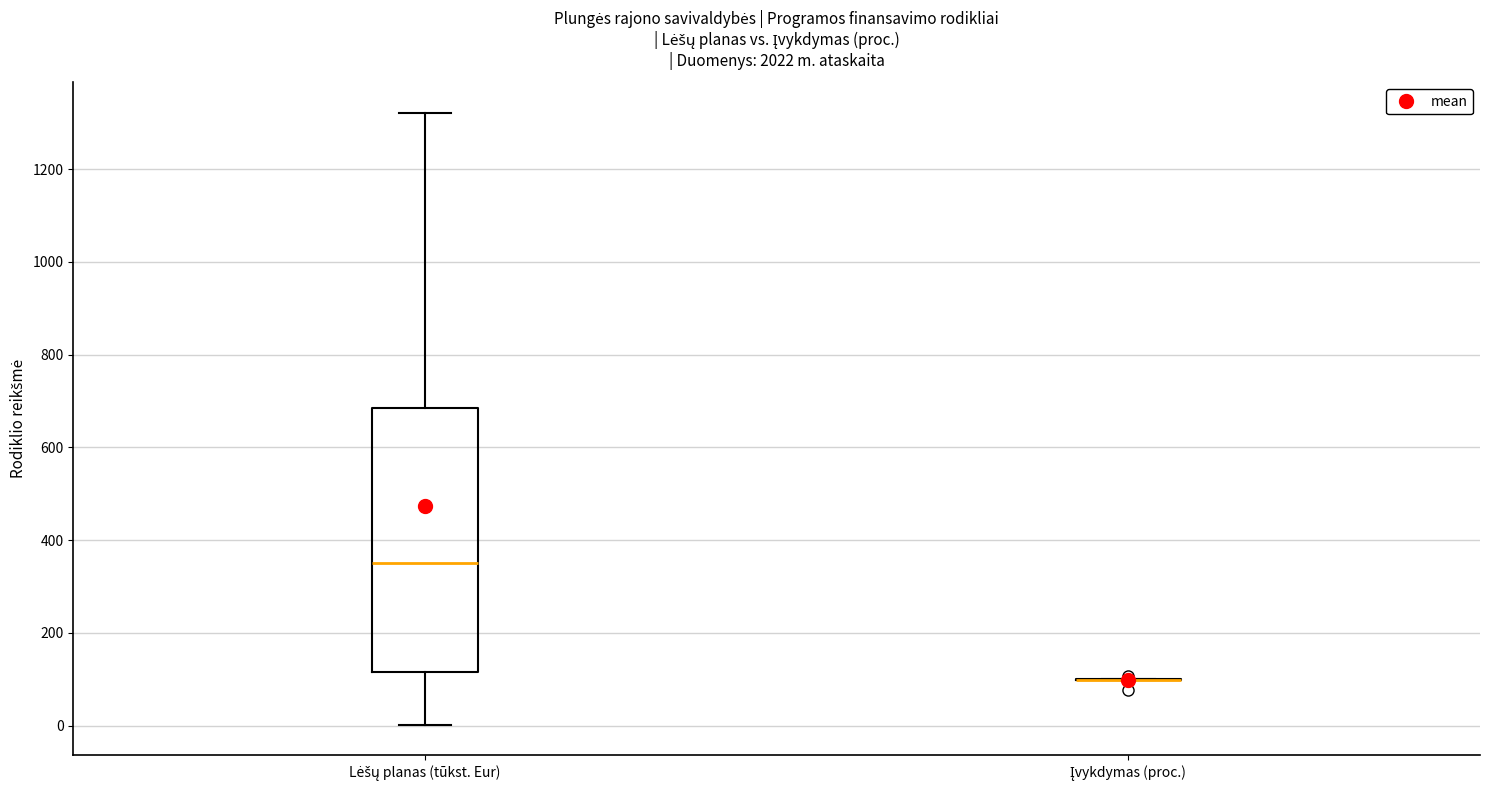

Reading left to right, read every box against the y-axis: the position of its median line, the range the box covers, and the ends of its whiskers. The values are not printed on the chart, so give them approximately, as read against the axis.

Lėšų planas (tūkst. Eur): median 360, box 120 to 680, whiskers 0 to 1320
Įvykdymas (proc.): box collapsed to a line at 100, whiskers 100 to 100